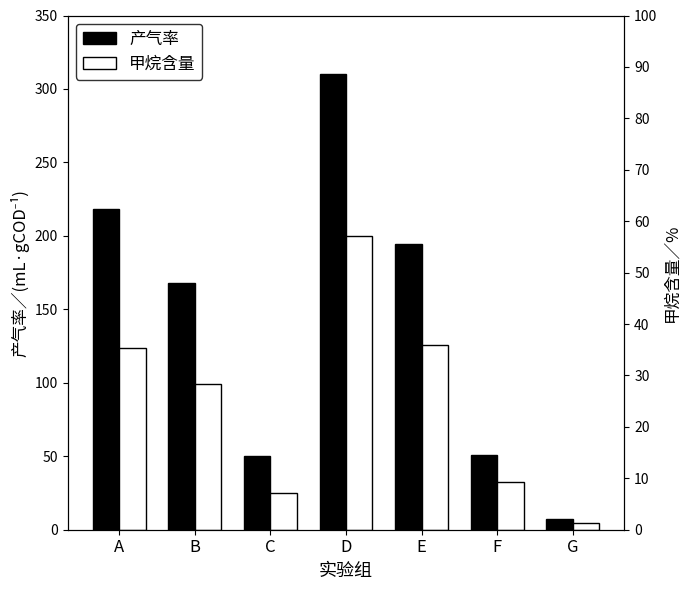

Reading left to right, list all the values displayed in this chart.

产气率: A=218.2	B=167.7	C=50.5	D=310.0	E=194.8	F=50.7	G=7.3
甲烷含量: A=123.8	B=99.1	C=24.7	D=200.0	E=125.6	F=32.8	G=4.7